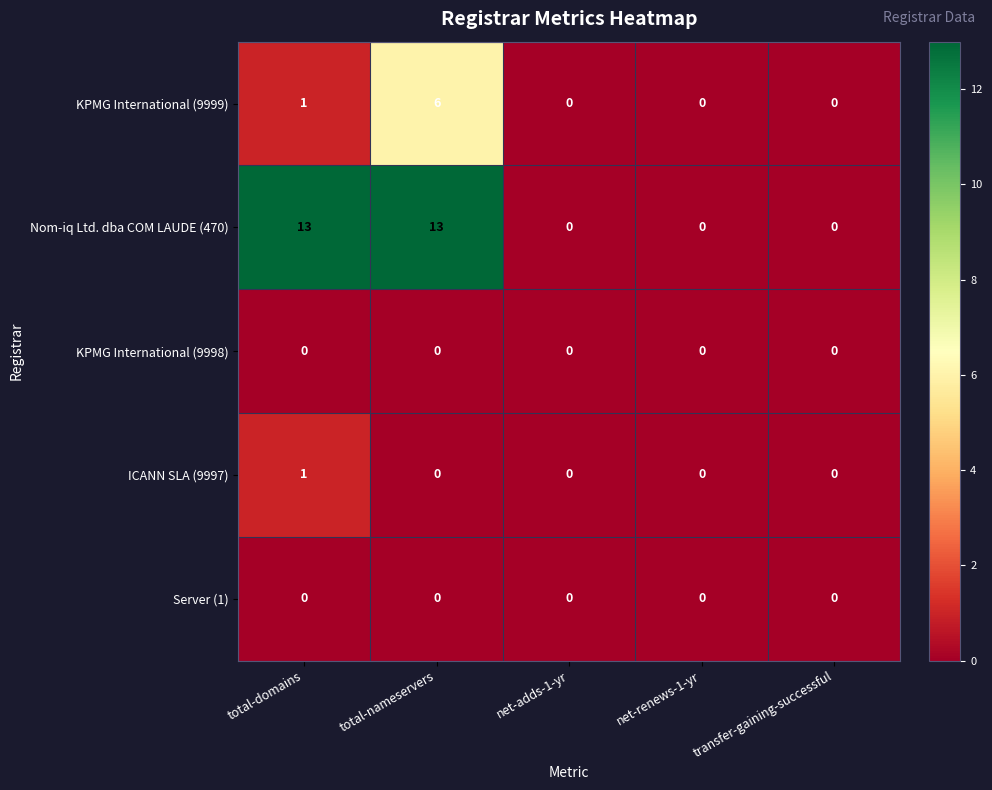

Reading right to left, what are all the values shown in this chart?

KPMG International (9999): transfer-gaining-successful=0	net-renews-1-yr=0	net-adds-1-yr=0	total-nameservers=6	total-domains=1
Nom-iq Ltd. dba COM LAUDE (470): transfer-gaining-successful=0	net-renews-1-yr=0	net-adds-1-yr=0	total-nameservers=13	total-domains=13
KPMG International (9998): transfer-gaining-successful=0	net-renews-1-yr=0	net-adds-1-yr=0	total-nameservers=0	total-domains=0
ICANN SLA (9997): transfer-gaining-successful=0	net-renews-1-yr=0	net-adds-1-yr=0	total-nameservers=0	total-domains=1
Server (1): transfer-gaining-successful=0	net-renews-1-yr=0	net-adds-1-yr=0	total-nameservers=0	total-domains=0